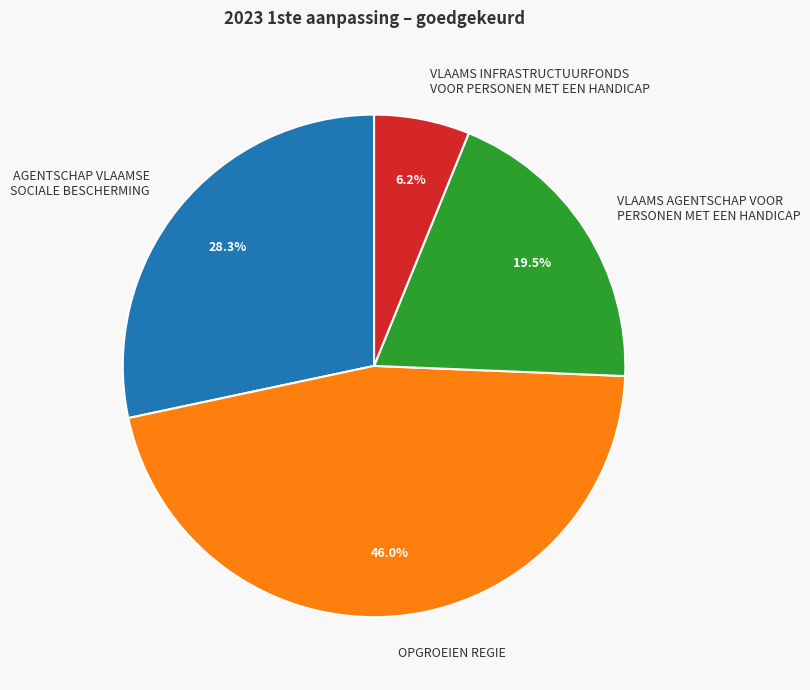

Does any single category account for the majority?

No